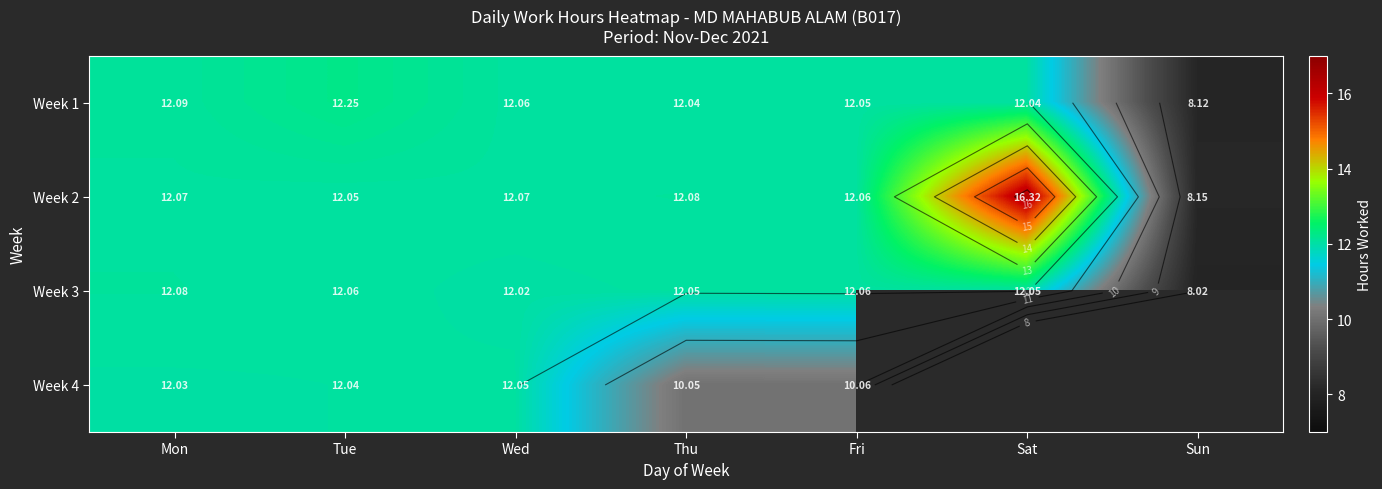

Which has a higher value, Sun or Fri?

Fri